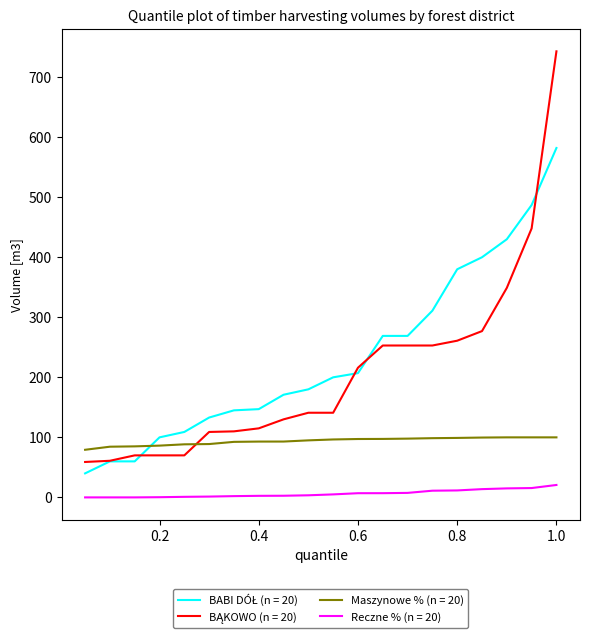

What is the maximum value shown in the chart?

743.0